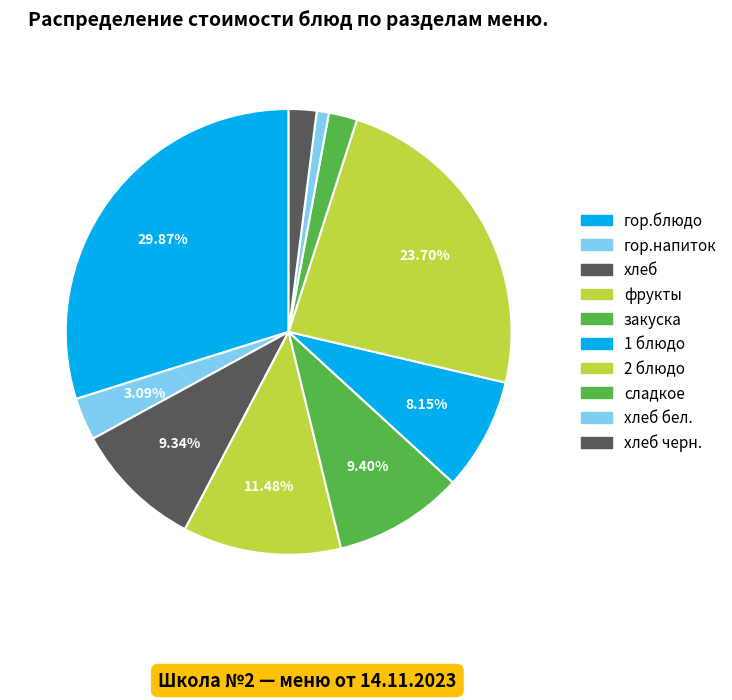

What is the smallest slice in the pie chart?

хлеб бел.